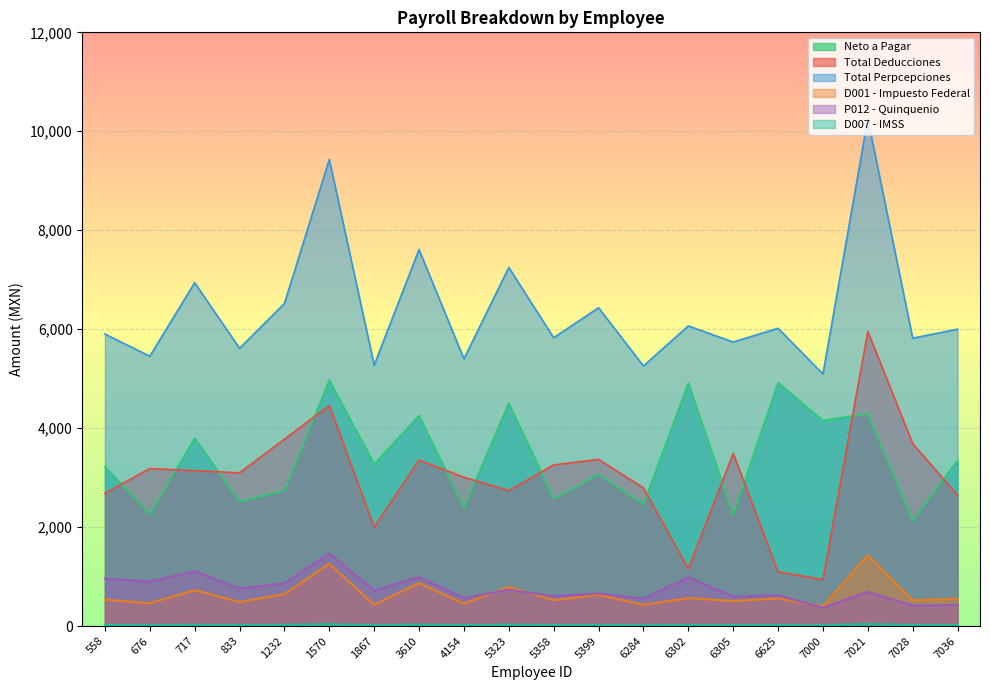

What is the difference between the maximum and second lowest values in the Total Perpcepciones series?

4993.6